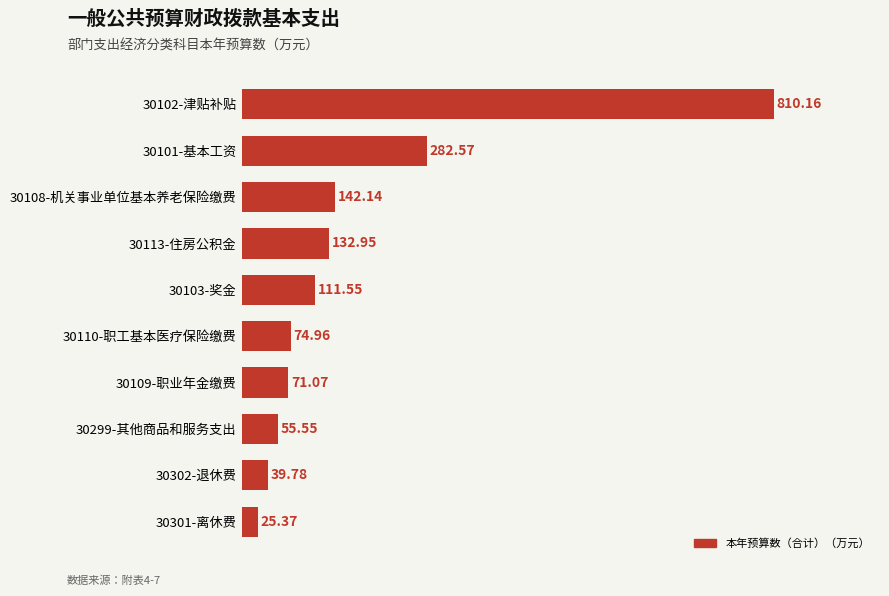

Which has a higher value, 30102-津贴补贴 or 30103-奖金?

30102-津贴补贴